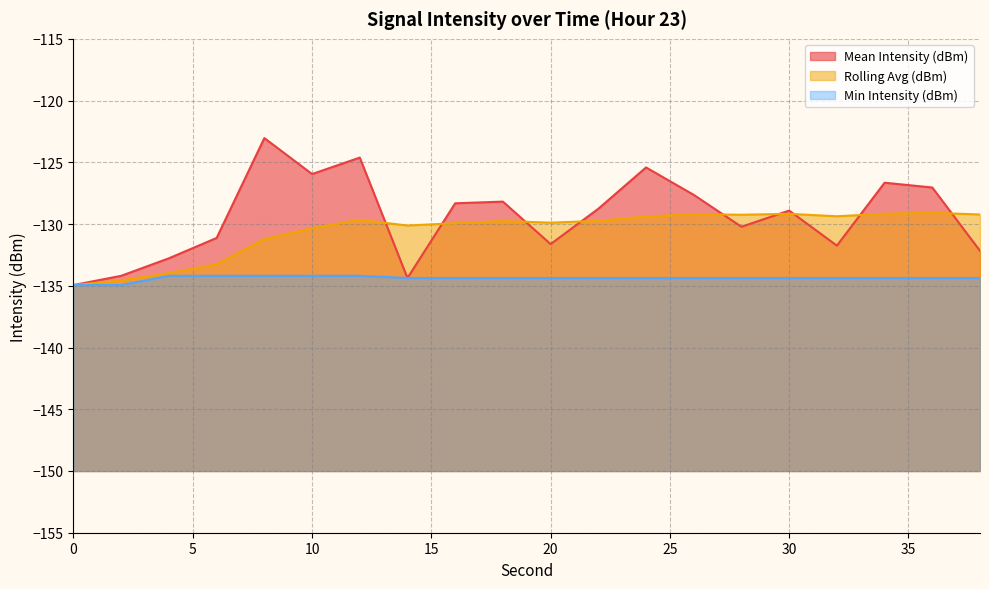

Is it true that Mean Intensity (dBm) equals -174.9 at 20?

False